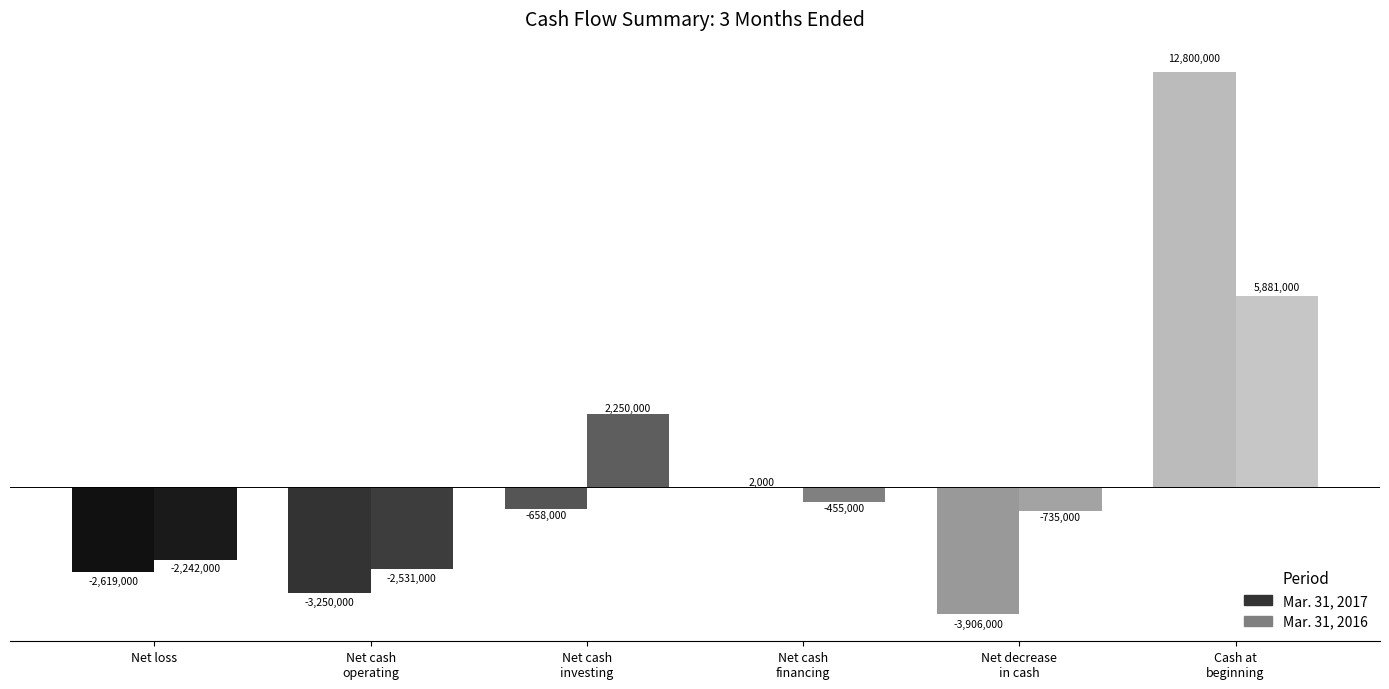

Which series has the largest range (max minus min)?

Mar. 31, 2017